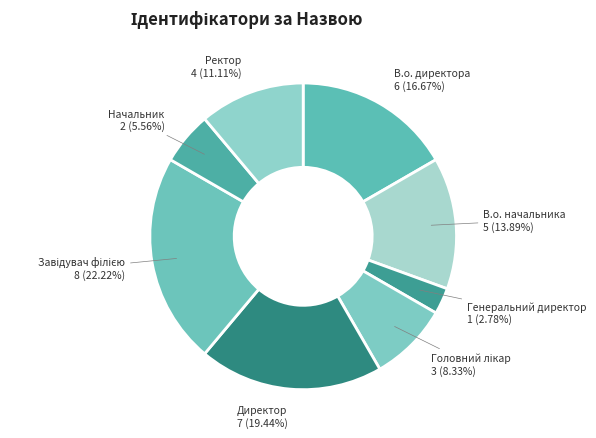

Combined, do Начальник and В.о. начальника account for over 50%?

No